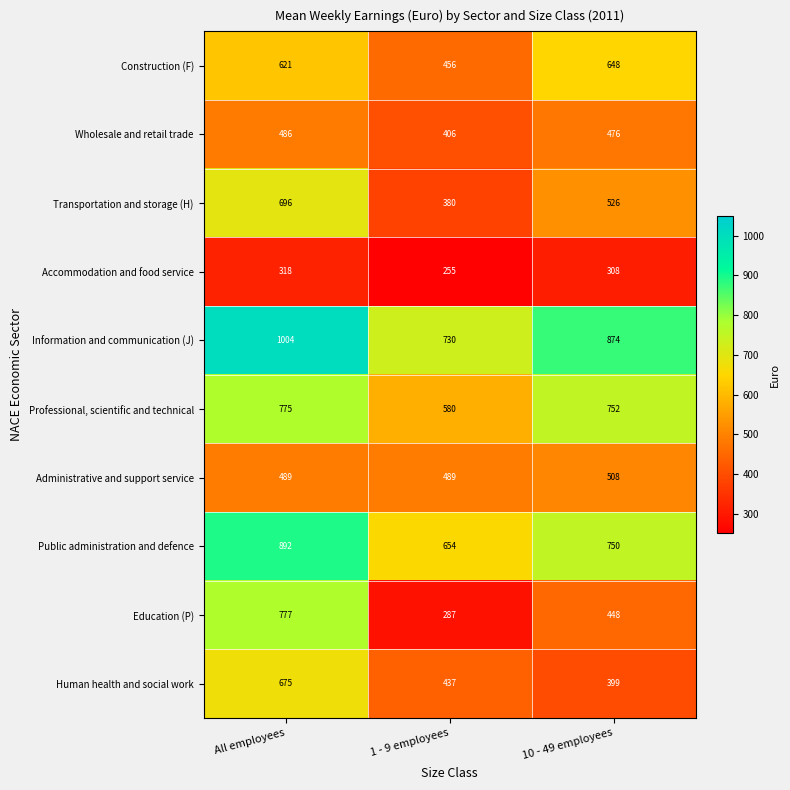

What is the spread (max minus min) of values at All employees?

686